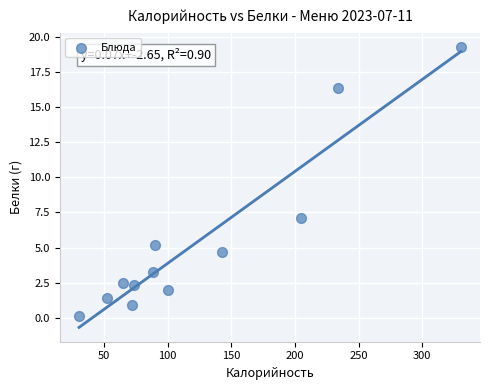

What is the range of X values (max minus min)?

300.1